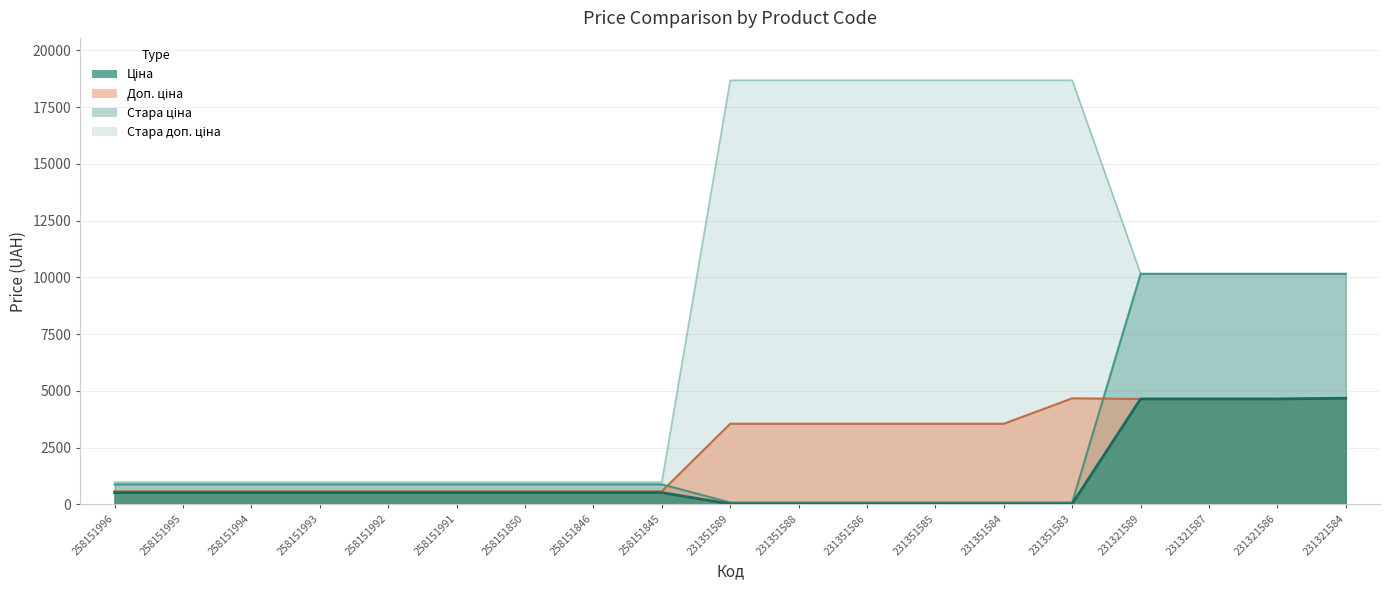

True or false: Доп. ціна has a value of 4673.0 at 231321584.

True